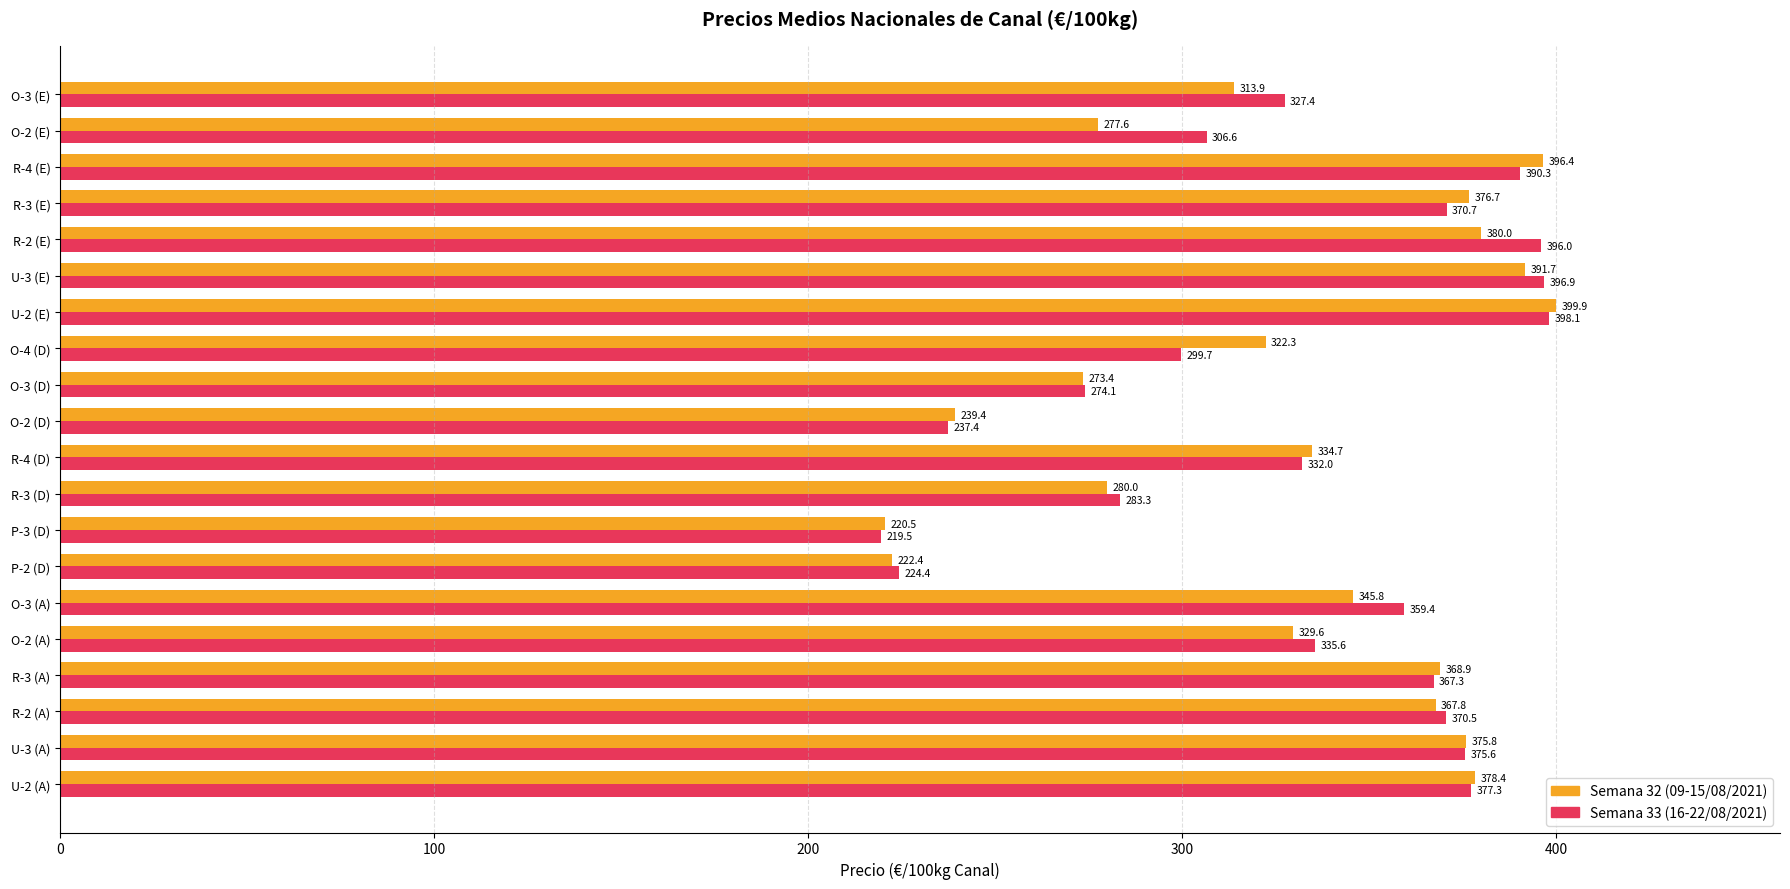

The Semana 33 (16-22/08/2021) series shows 327.4 at O-3 (E). True or false?

True